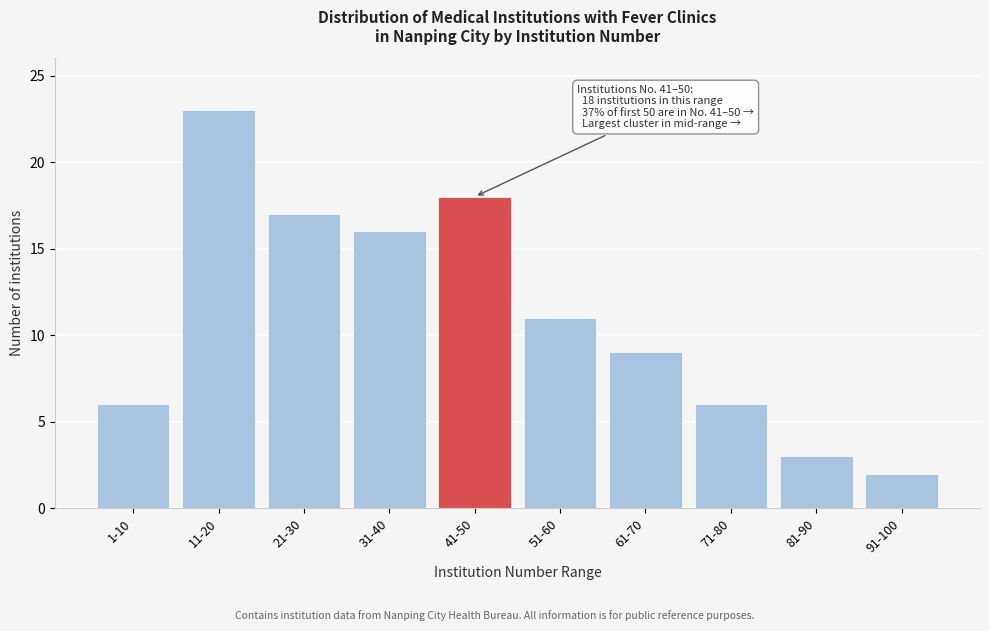

Reading right to left, transcribe all the data shown in this chart.

2	3	6	9	11	18	16	17	23	6